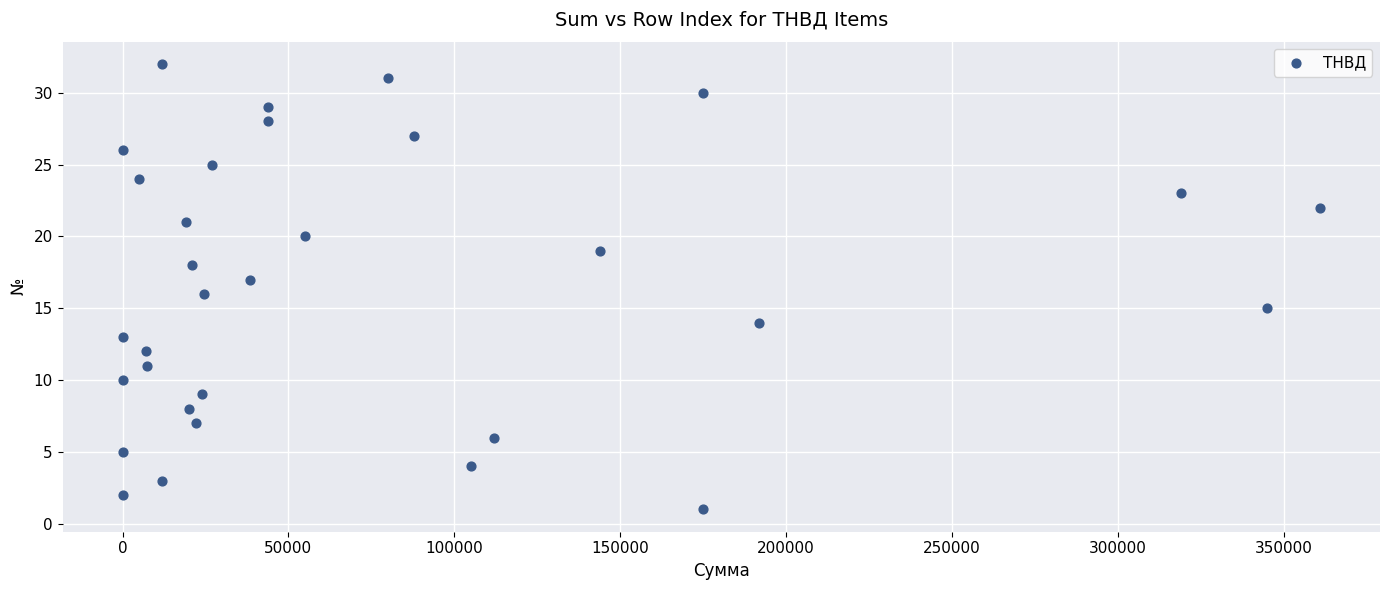

What is the range of Y values (max minus min)?

31